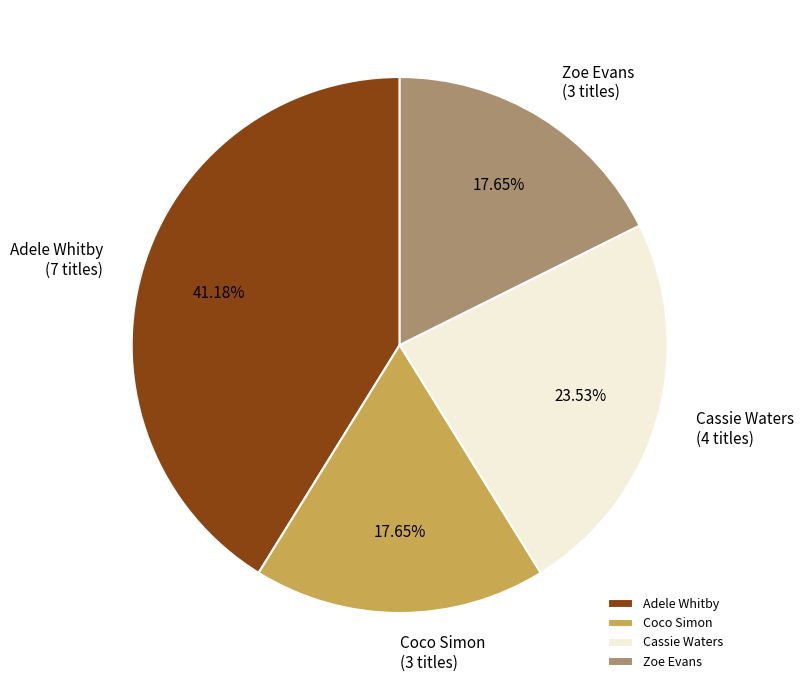

Combined, what portion of the pie is Cassie Waters and Zoe Evans?

41.2%